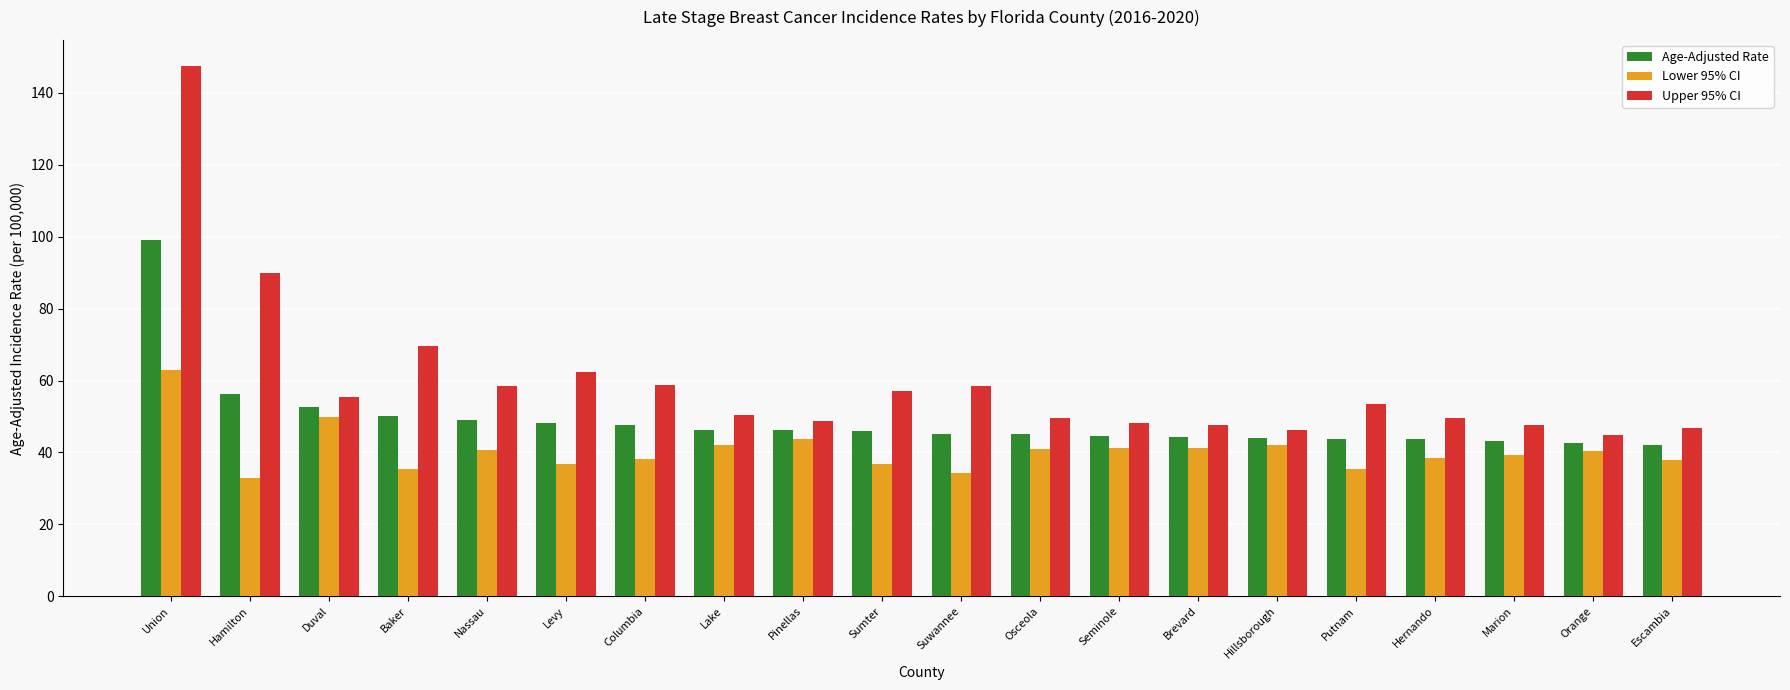

What is the difference between the maximum and minimum values in the Upper 95% CI series?

102.6